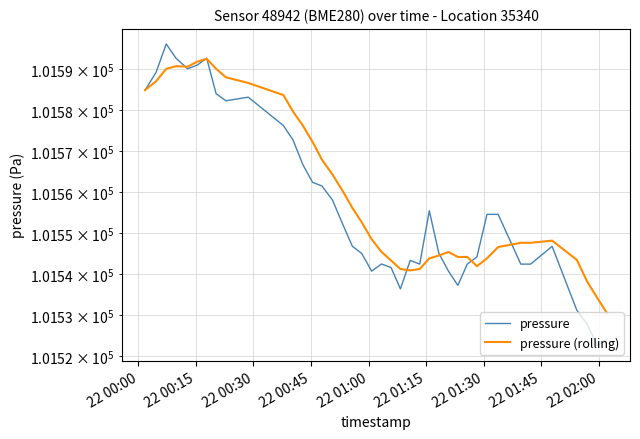

How many interior local valleys does the pressure series have?

7